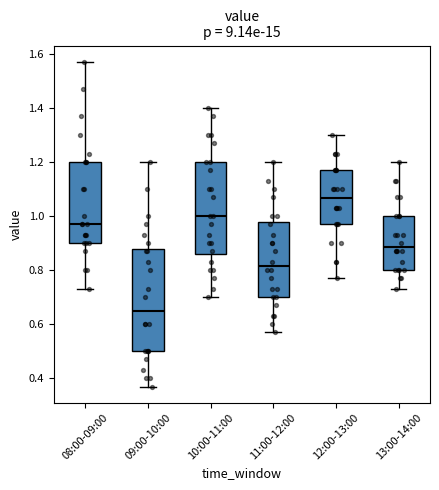

Which box has the highest median line?

12:00-13:00